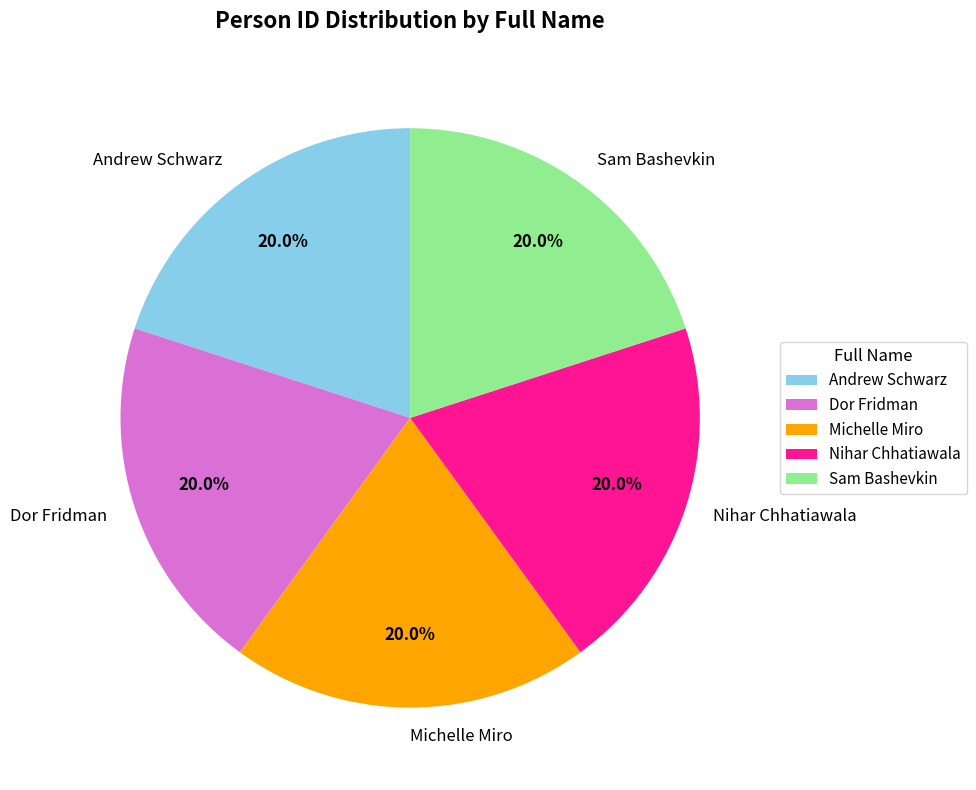

Count the number of slices in the pie.

5